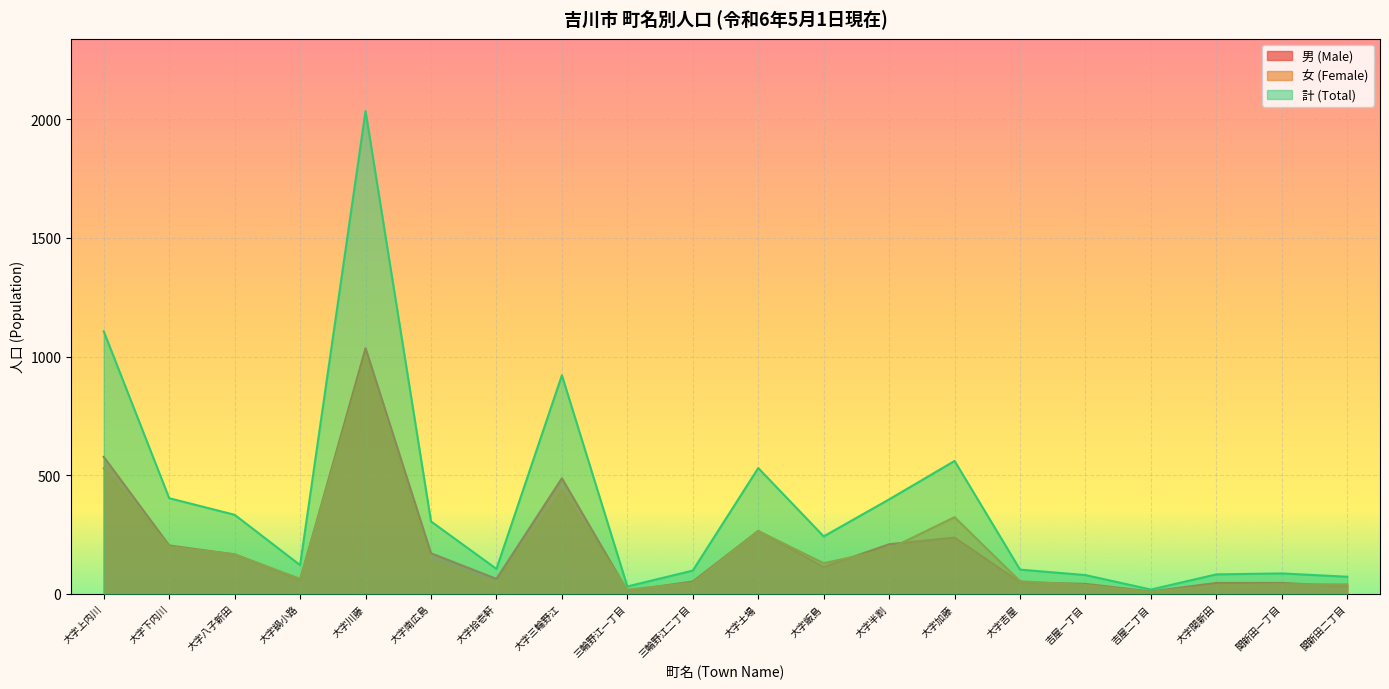

True or false: 計 (Total) and 男 (Male) cross at least once.

False